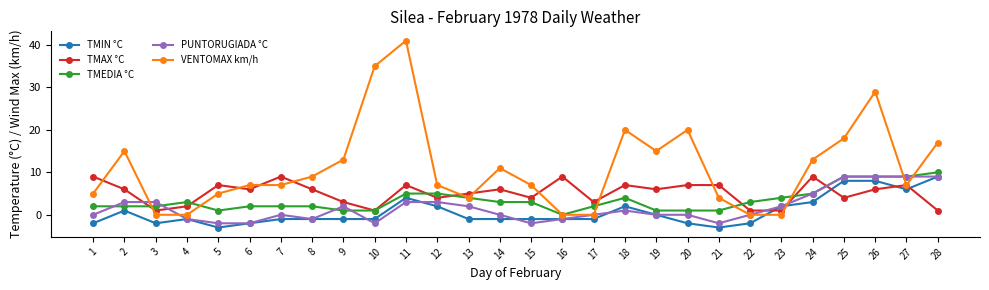

Which series has the largest total across all categories?

VENTOMAX km/h